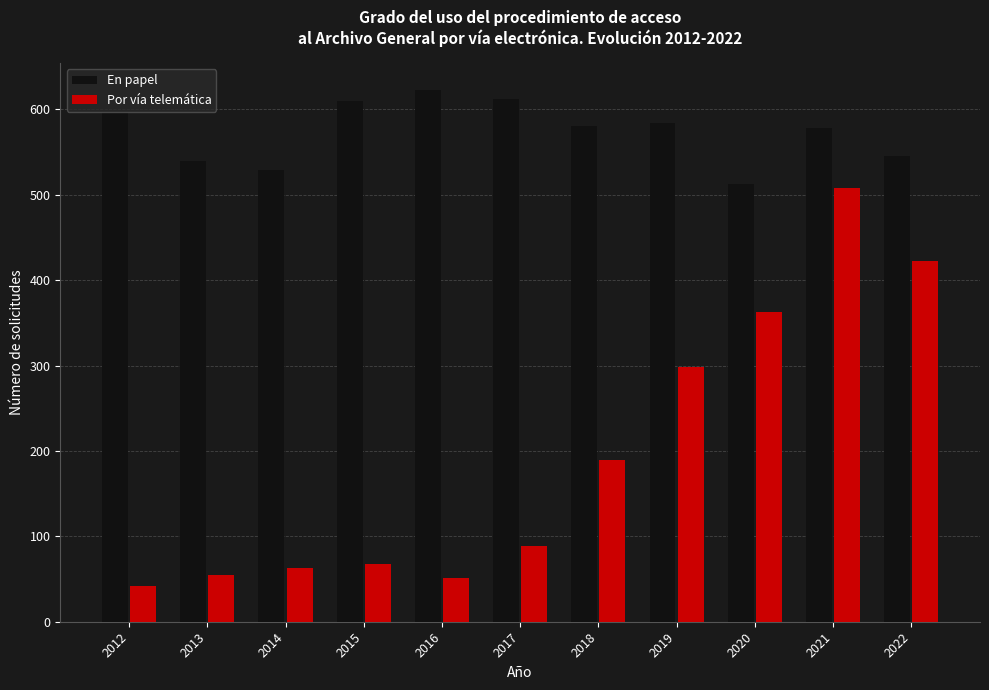

What is the value of the En papel bar at the 11th from the left?

545